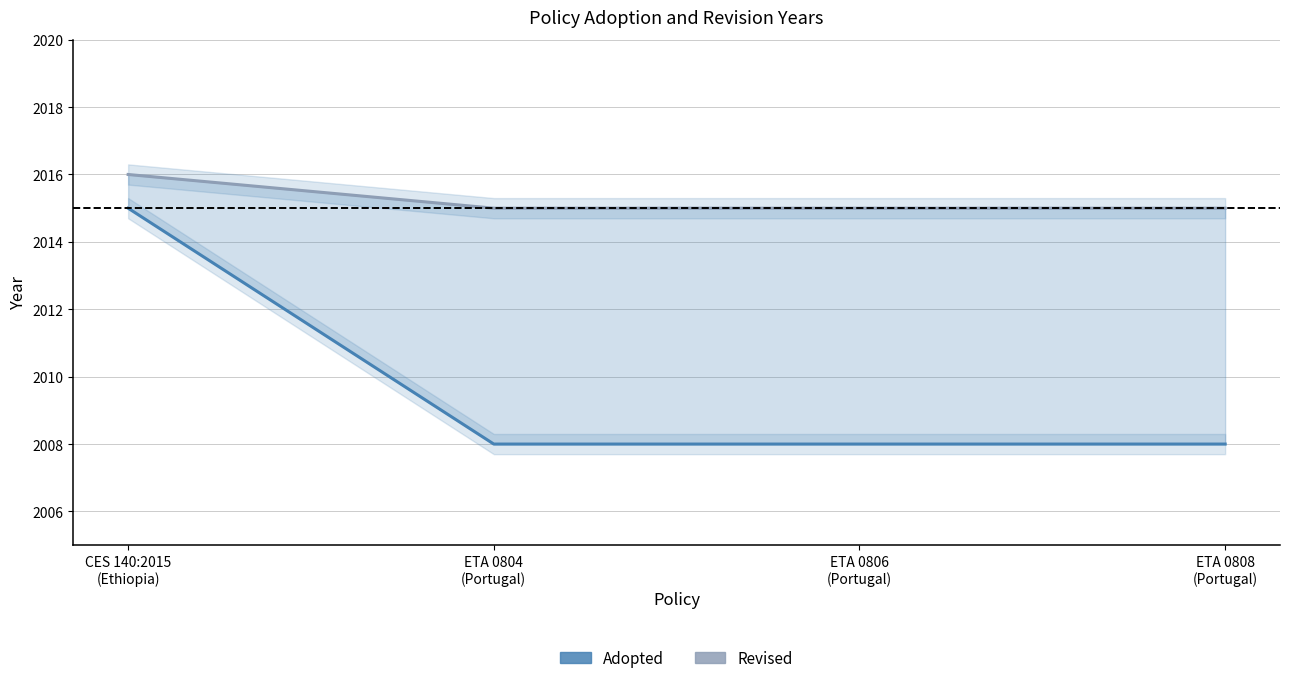

Which series has the largest range (max minus min)?

Adopted